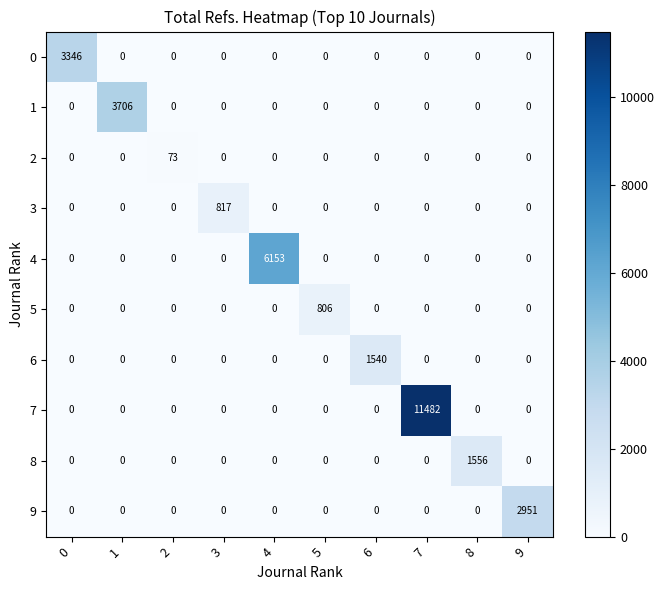

What is the total value across all series at 1?

3706